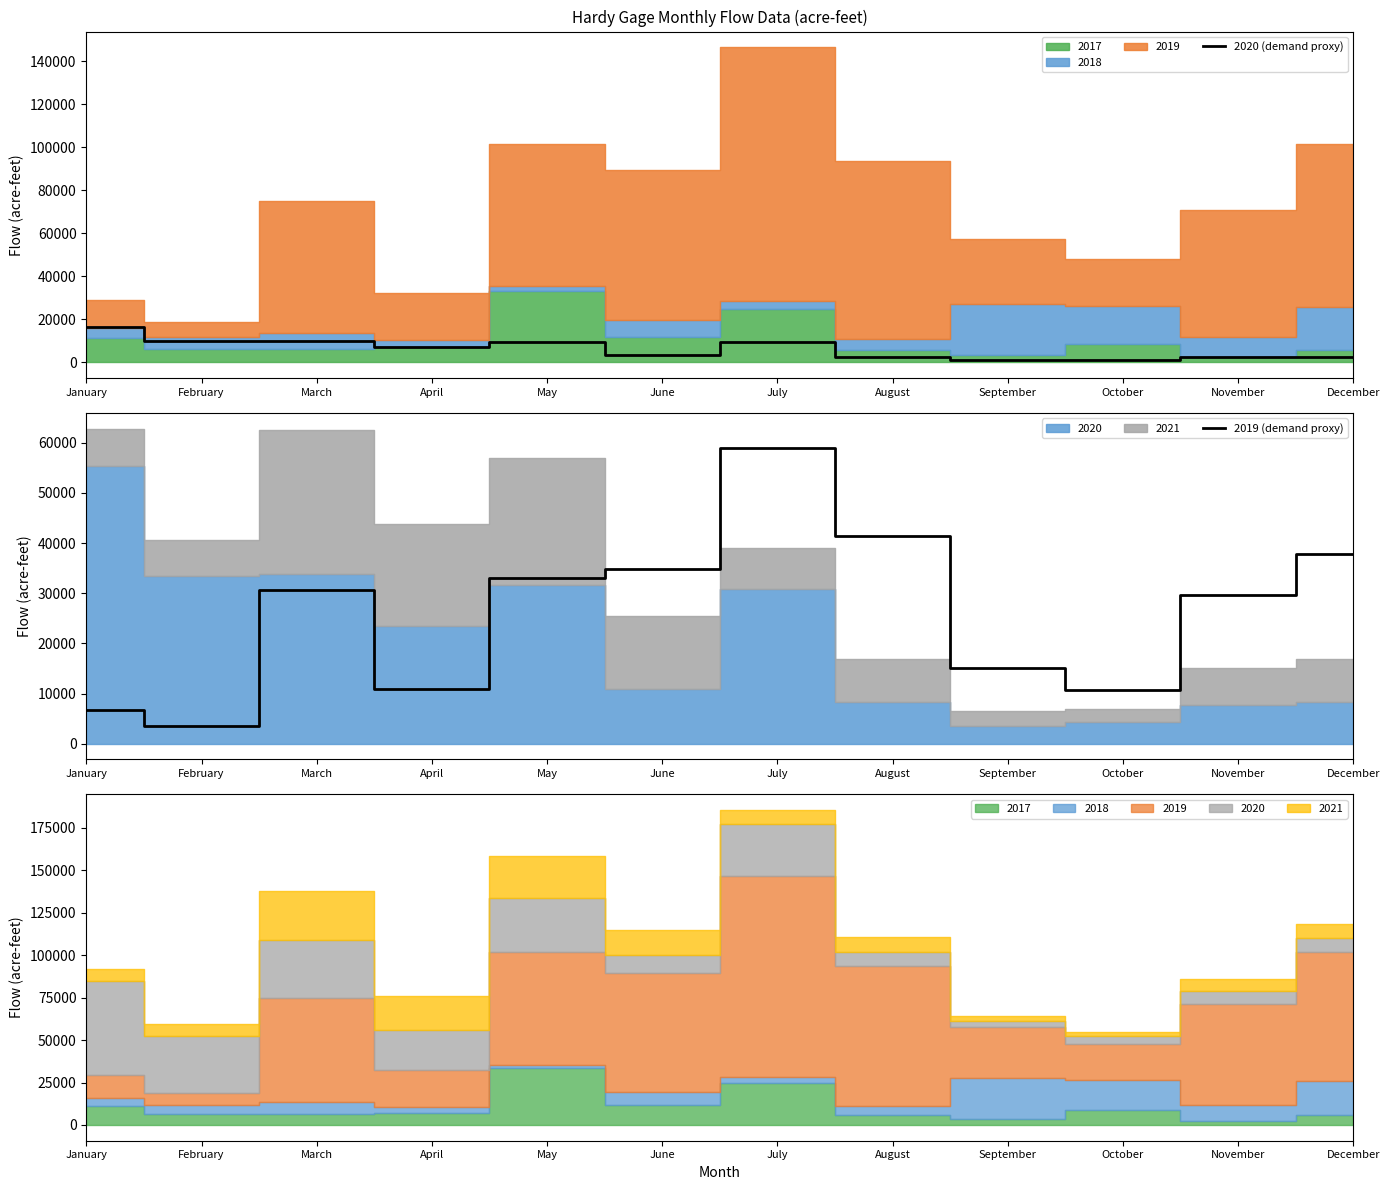

The value of 2020 (demand proxy) at March is 10132.4. True or false?

True